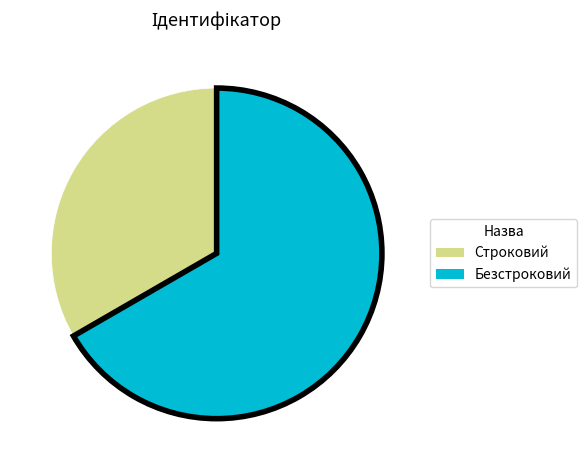

Between Строковий and Безстроковий, which is larger?

Безстроковий